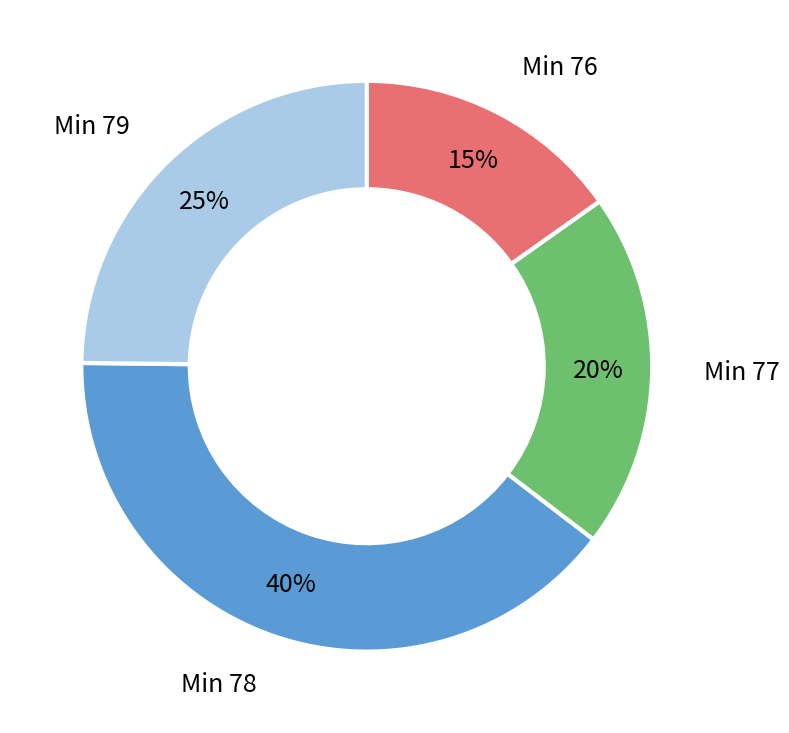

To the nearest percent, what portion does Min 79 represent?

25%